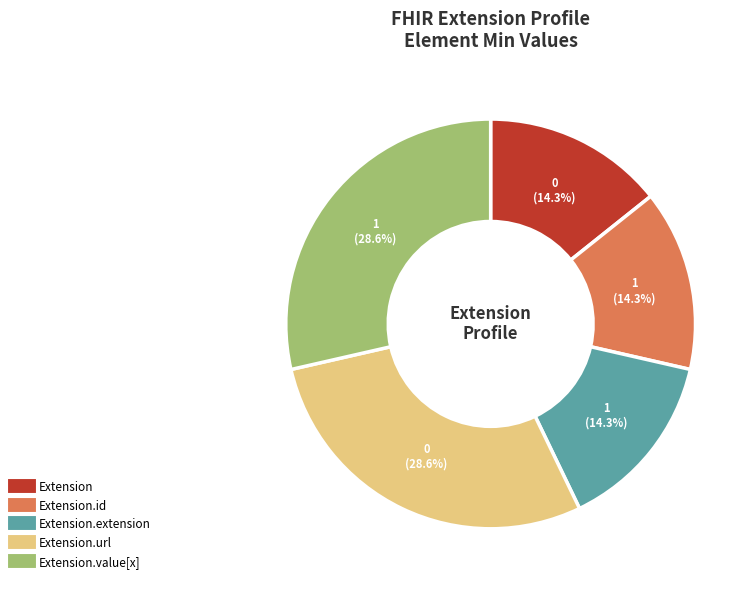

Is there a majority slice in this chart?

No